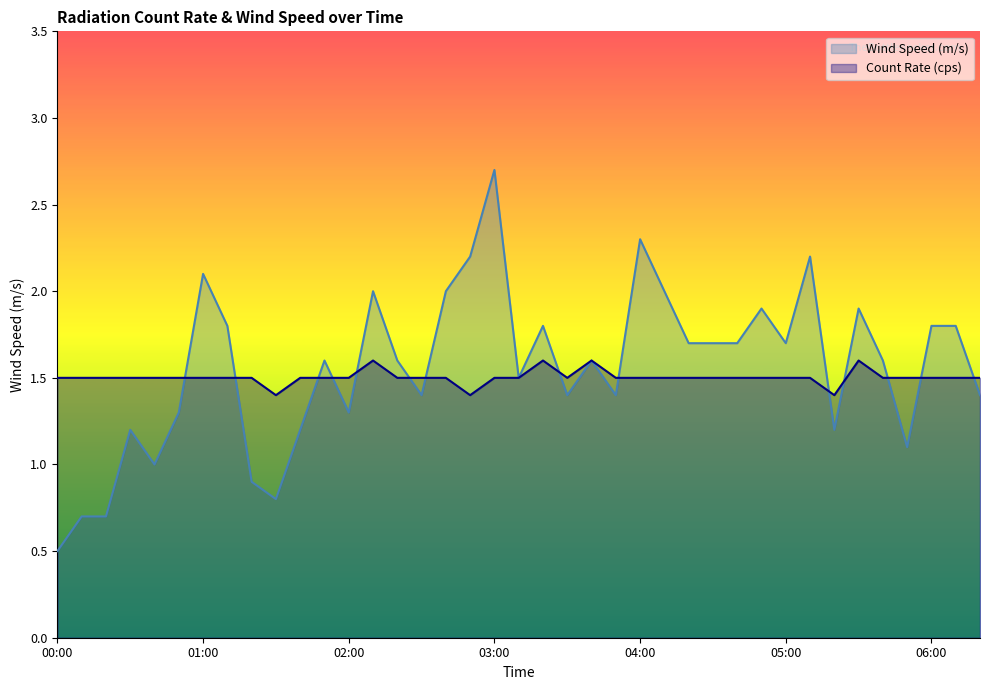

At 04:10, list the series in order from largest to smallest.

Wind Speed (m/s), Count Rate (cps)